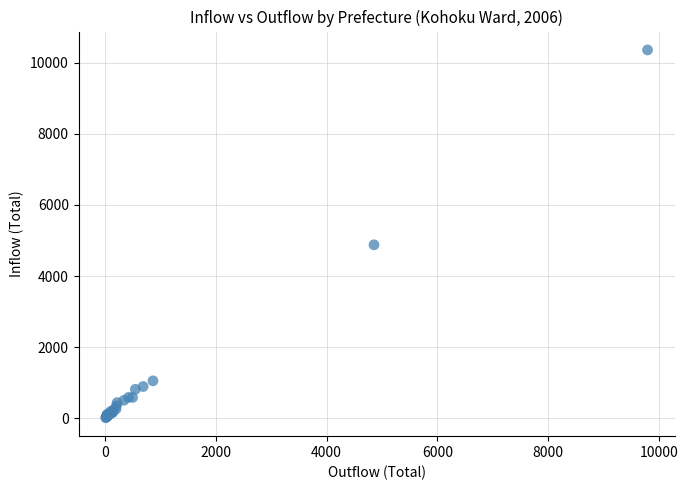

What Y value in the scatter plot is closest to 5187?

4879